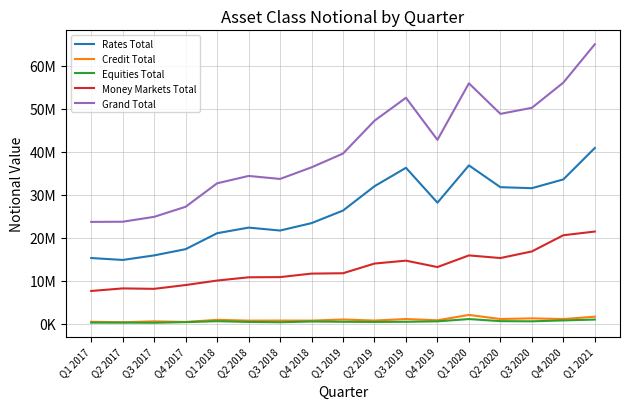

What is the spread (max minus min) of values at Q1 2020?

54858808